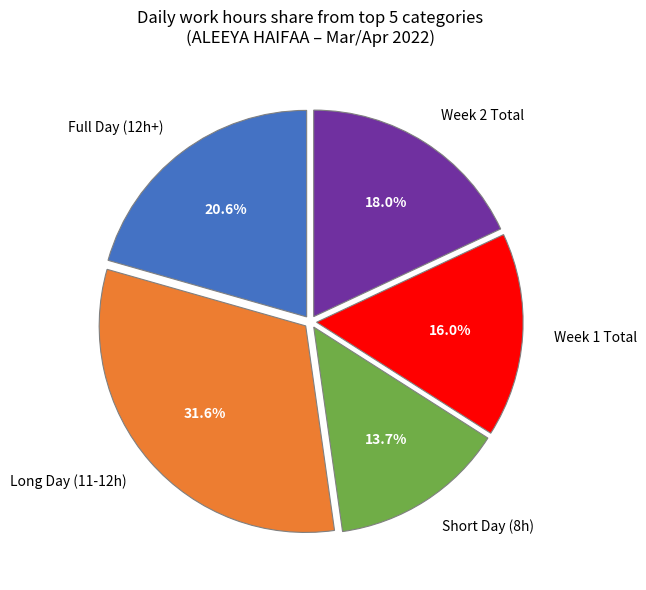

What is the smallest slice in the pie chart?

Short Day (8h)